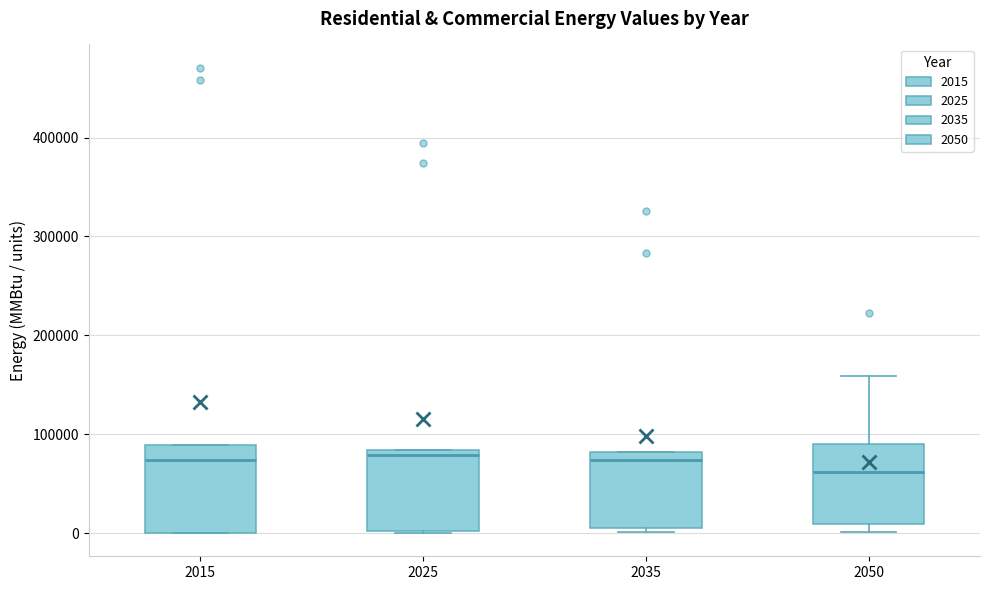

Where does the median line of the box at x = 2015 sit on the y-axis? The values are not printed on the chart, so give them approximately, as read against the axis.

70000